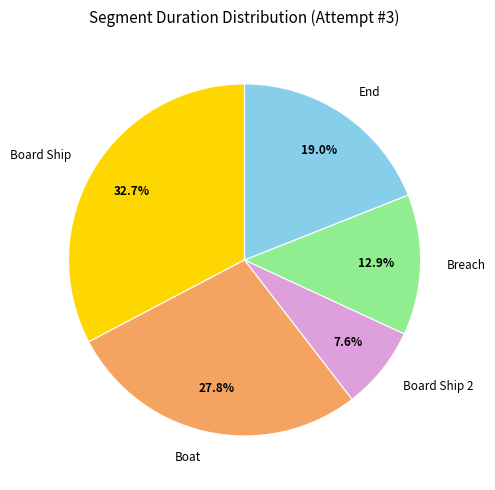

Which category has the biggest portion of the pie?

Board Ship